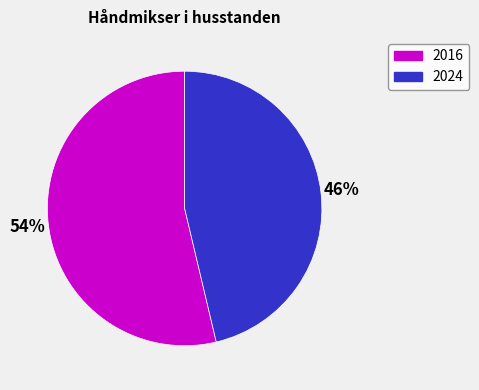

Is there any slice that represents more than half of the pie?

Yes